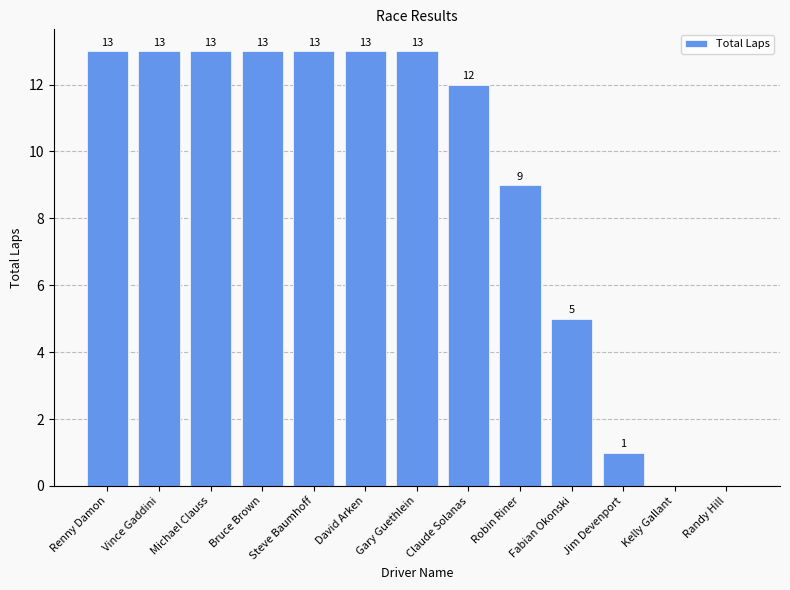

What is the label of the 13th bar from the left?

Randy Hill